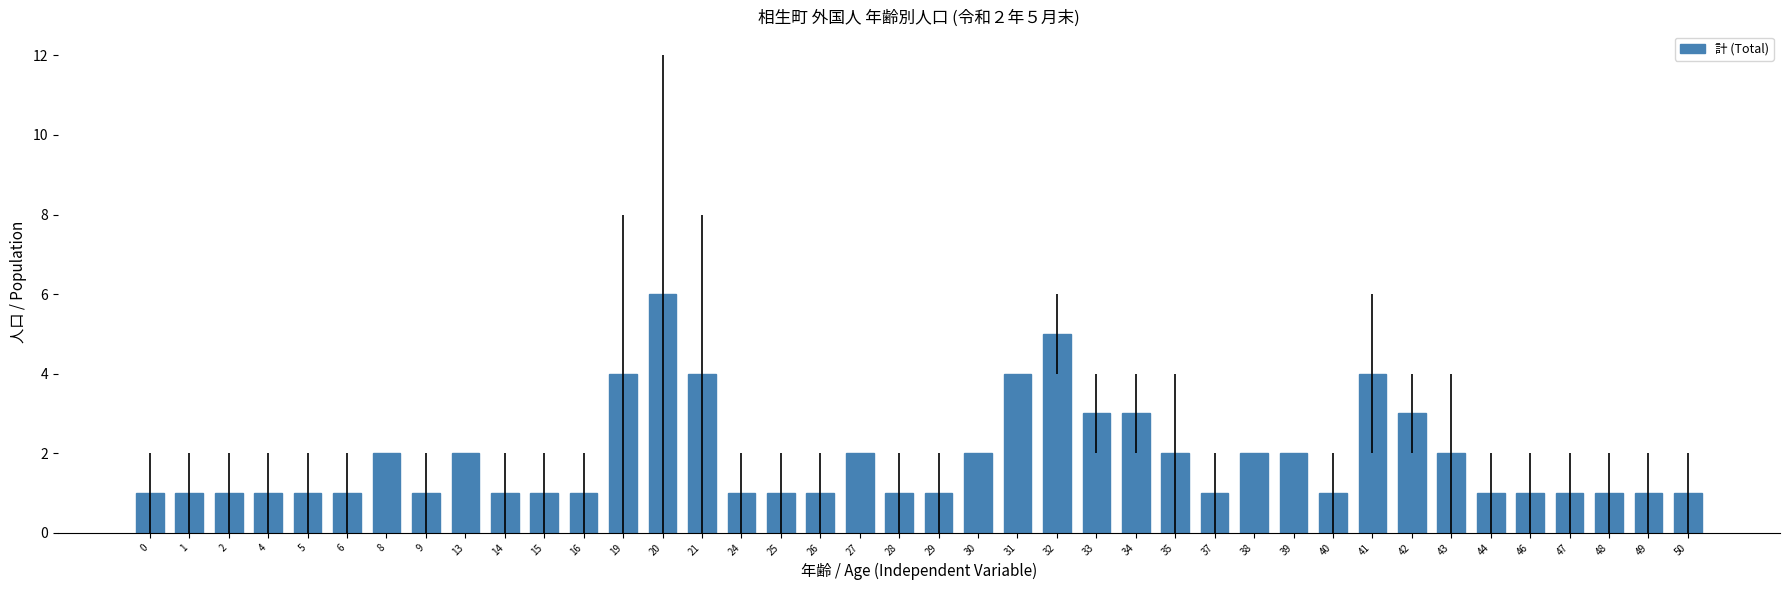

Which category has the highest value across all series?

20